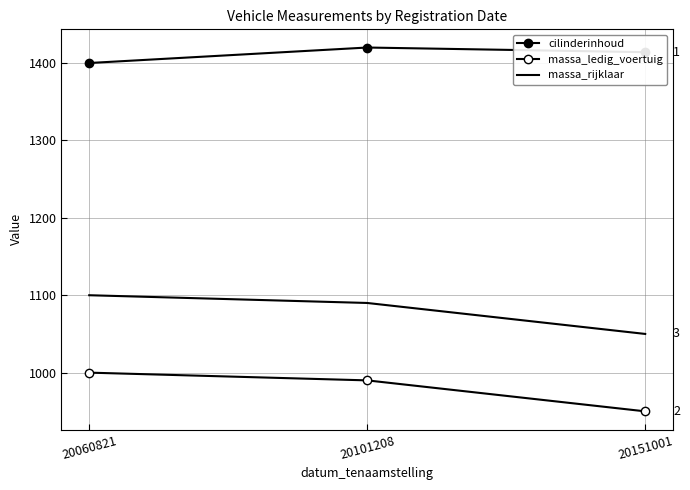

What is the total value across all series at 20060821?

3500